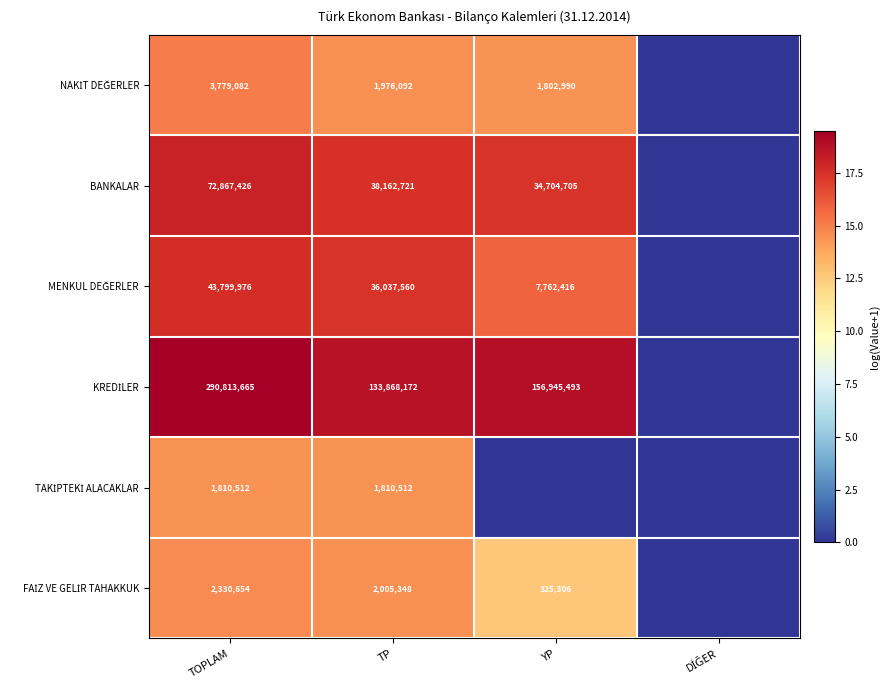

The value of BANKALAR at TOPLAM is 3.9. True or false?

False